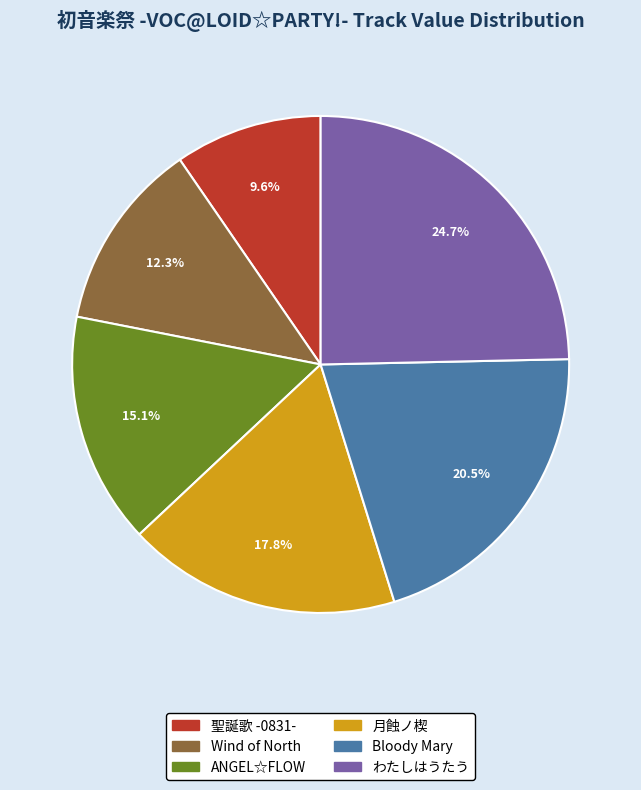

Does any single category account for the majority?

No